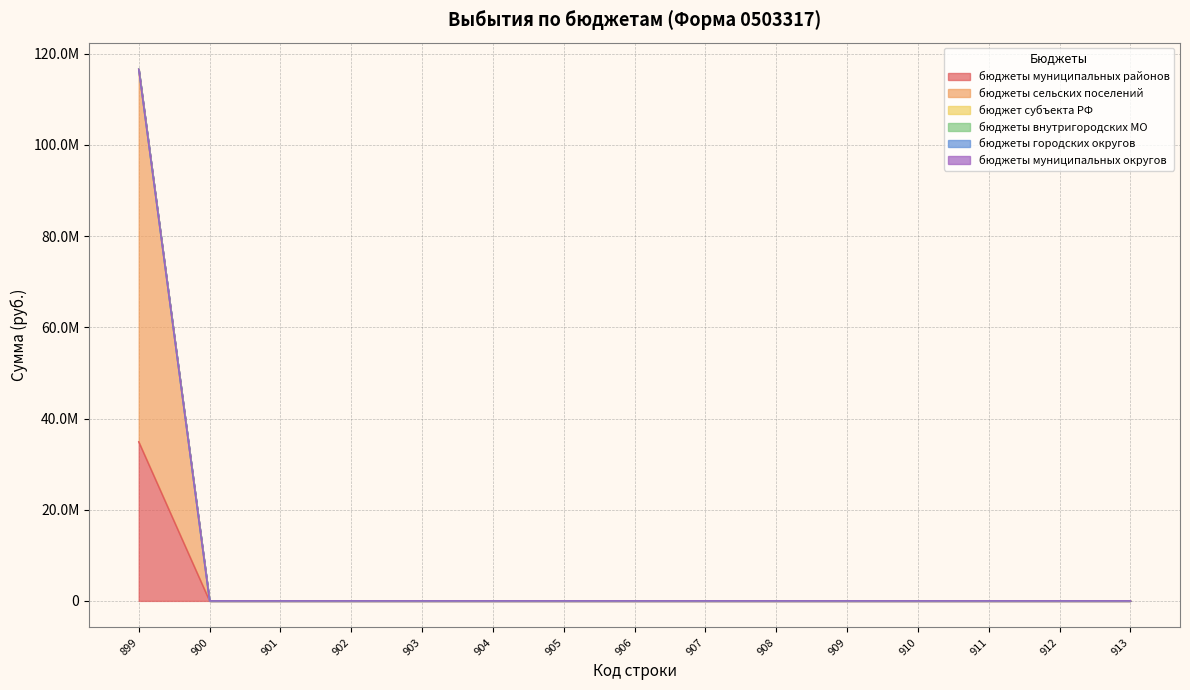

Reading left to right, what are all the values shown in this chart?

бюджеты муниципальных районов: 34894387.3	0.0	0.0	0.0	0.0	0.0	0.0	0.0	0.0	0.0	0.0	0.0	0.0	0.0	0.0
бюджеты сельских поселений: 81720800.0	0.0	0.0	0.0	0.0	0.0	0.0	0.0	0.0	0.0	0.0	0.0	0.0	0.0	0.0
бюджет субъекта РФ: 0.0	0.0	0.0	0.0	0.0	0.0	0.0	0.0	0.0	0.0	0.0	0.0	0.0	0.0	0.0
бюджеты внутригородских МО: 0.0	0.0	0.0	0.0	0.0	0.0	0.0	0.0	0.0	0.0	0.0	0.0	0.0	0.0	0.0
бюджеты городских округов: 0.0	0.0	0.0	0.0	0.0	0.0	0.0	0.0	0.0	0.0	0.0	0.0	0.0	0.0	0.0
бюджеты муниципальных округов: 0.0	0.0	0.0	0.0	0.0	0.0	0.0	0.0	0.0	0.0	0.0	0.0	0.0	0.0	0.0